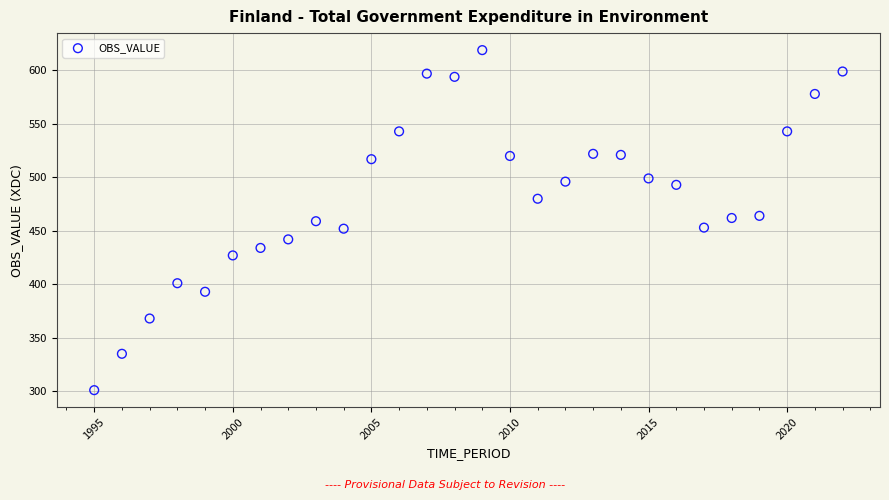

What is the range of Y values (max minus min)?

318